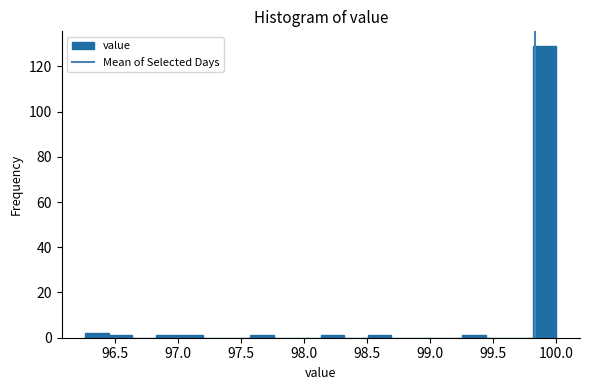

Read against the x-axis, roughly where is the centre of the tallest bar?

99.90